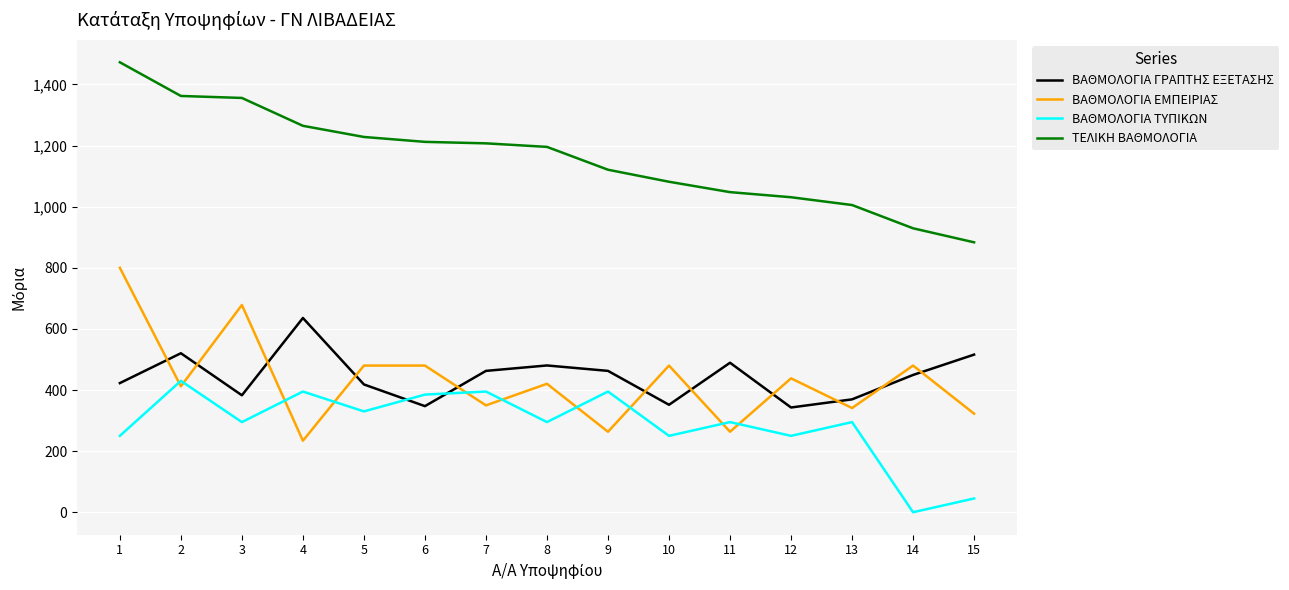

Between 1 and 6, which series saw the biggest shift?

ΒΑΘΜΟΛΟΓΙΑ ΕΜΠΕΙΡΙΑΣ